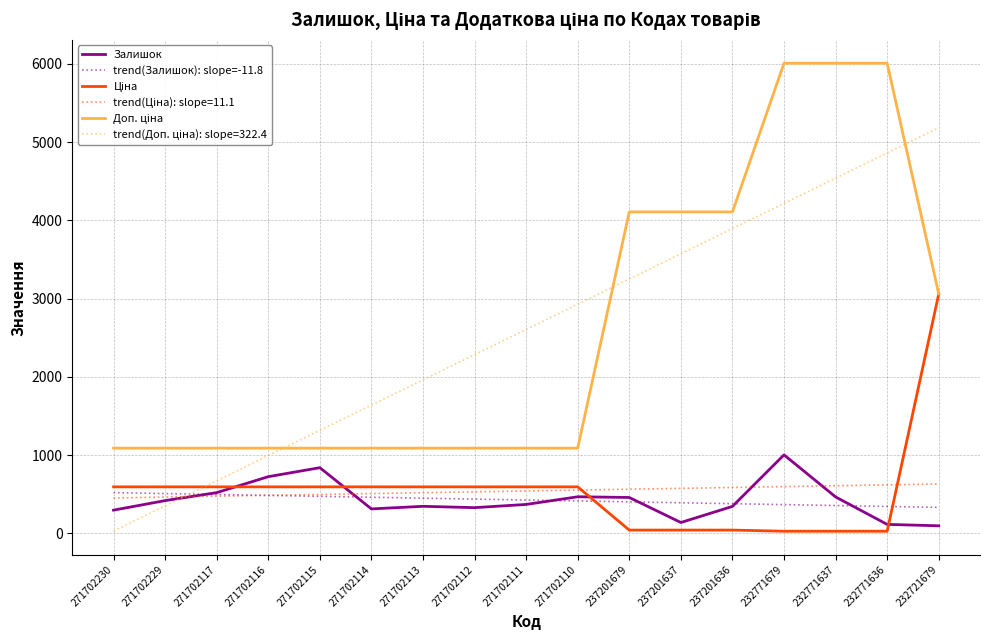

What is the greatest value displayed?

6010.0